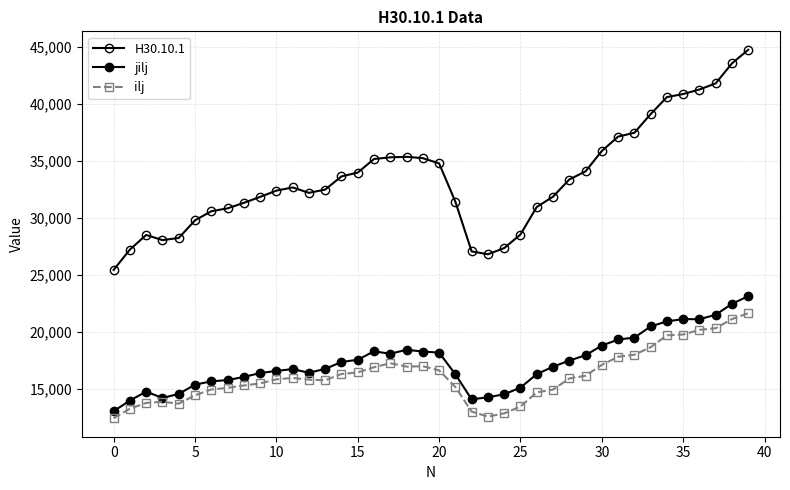

What is the sum of all ilj values?

645859